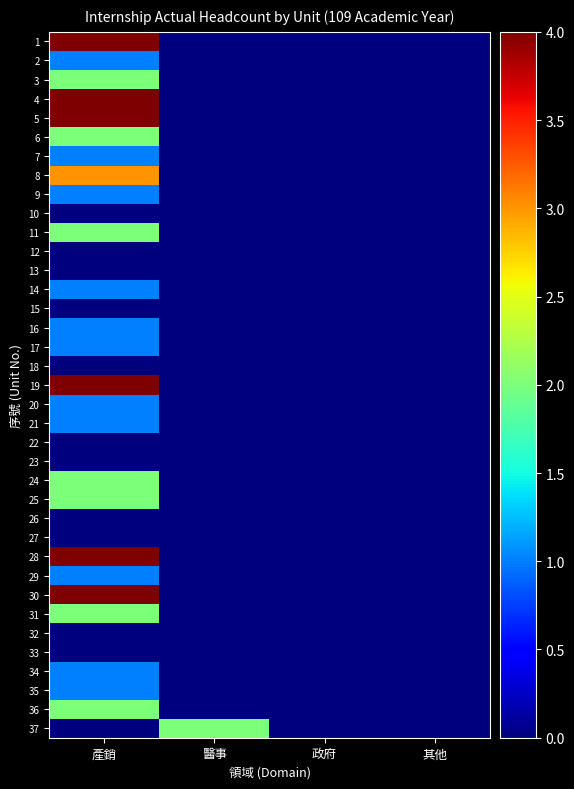

At how many categories does at least one series exceed 3?

1